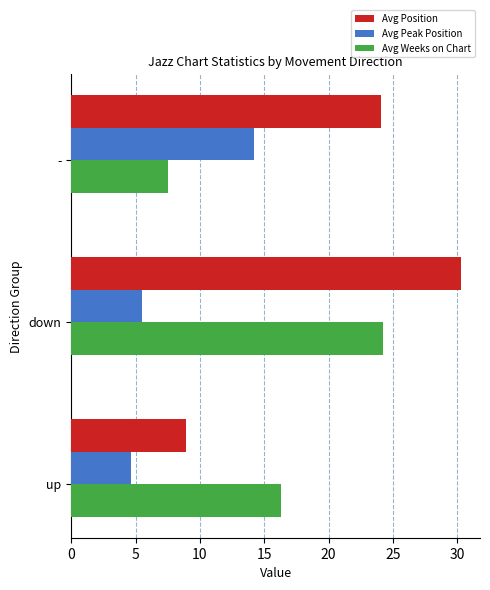

At how many categories does at least one series exceed 8?

3